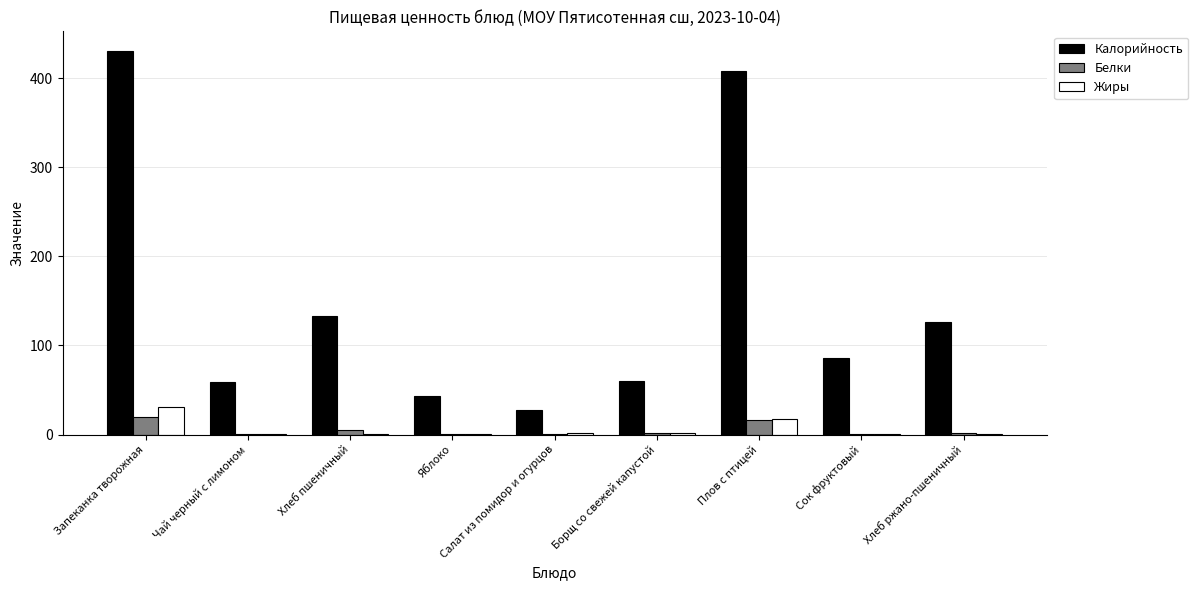

Which category has the highest value across all series?

Запеканка творожная